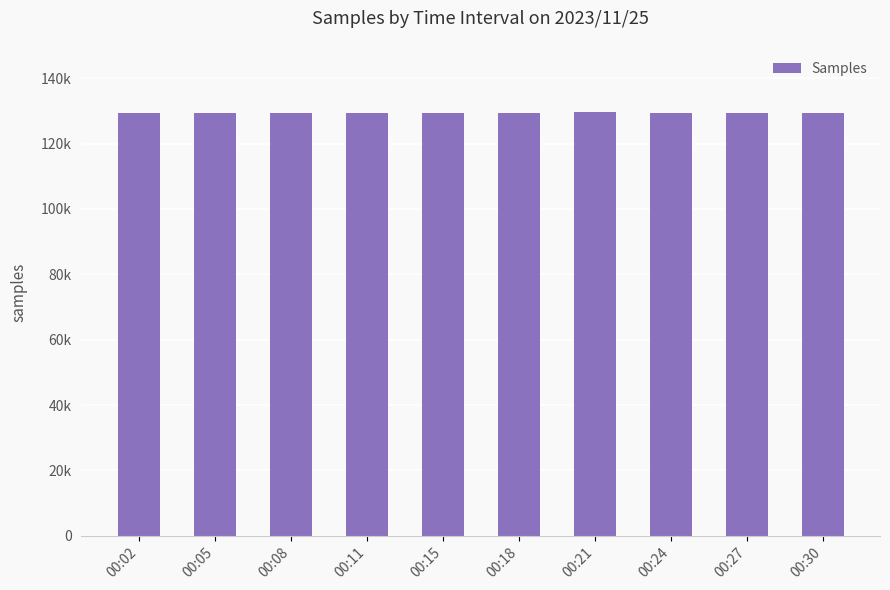

How many bars are there in total?

10